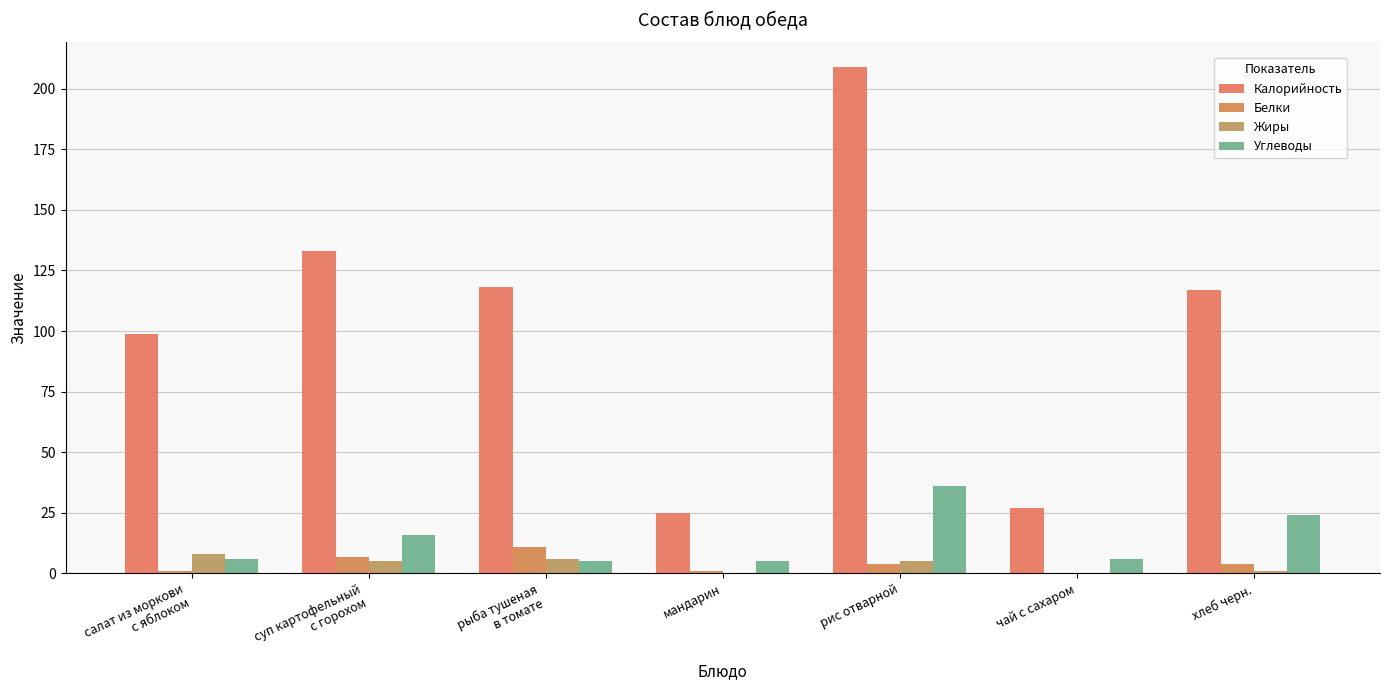

What is the difference between the second highest and minimum values in the Калорийность series?

108